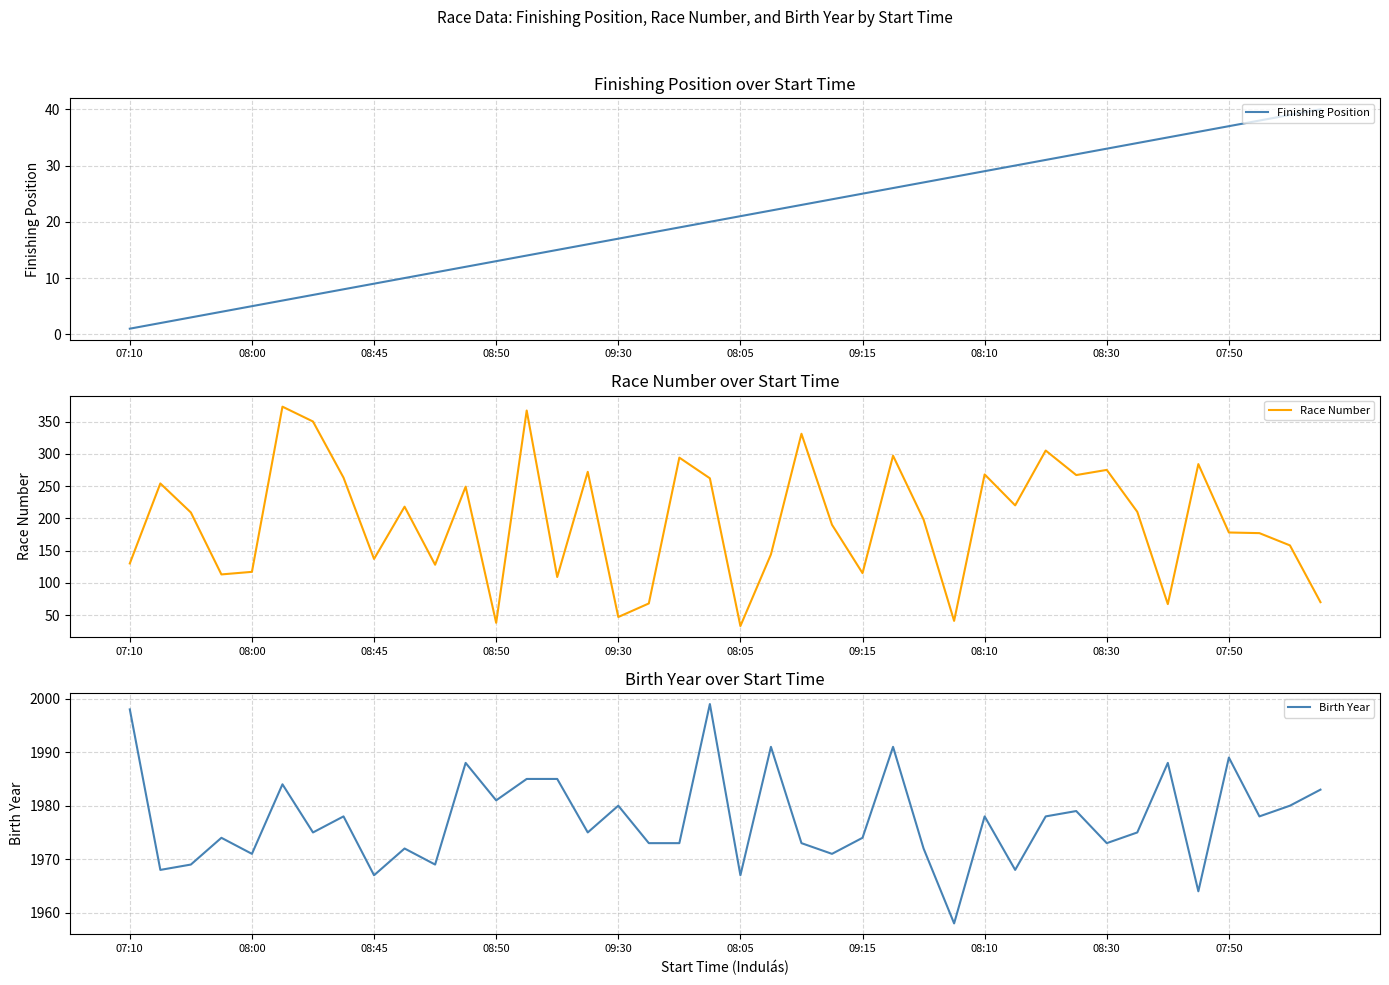

Is the value of Race Number at 10 greater than the value of Finishing Position at 33?

Yes